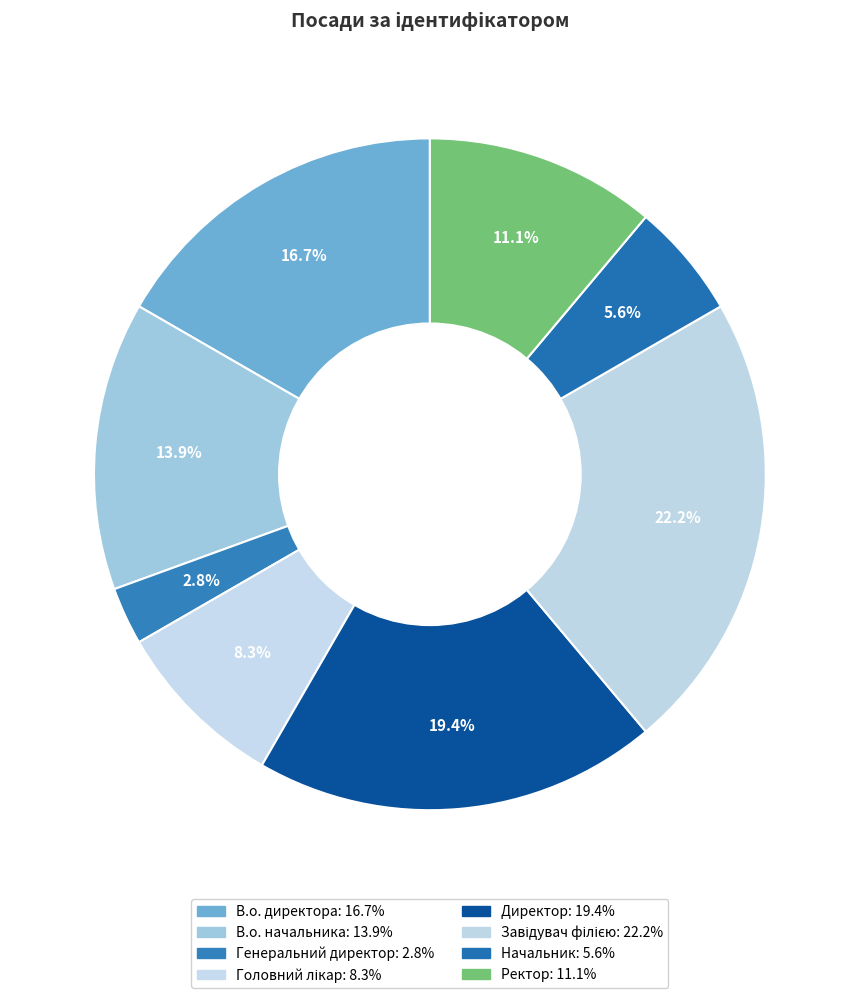

Rank the categories by value from lowest to highest.

Генеральний директор, Начальник, Головний лікар, Ректор, В.о. начальника, В.о. директора, Директор, Завідувач філією